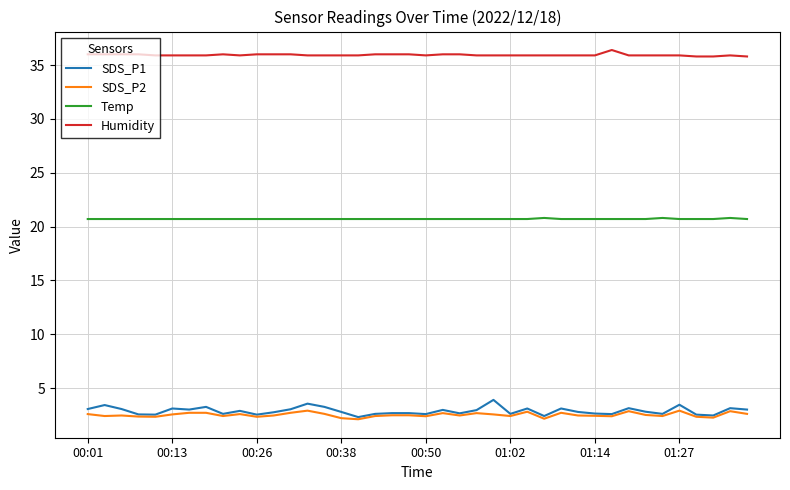

True or false: Temp and Humidity cross at least once.

False